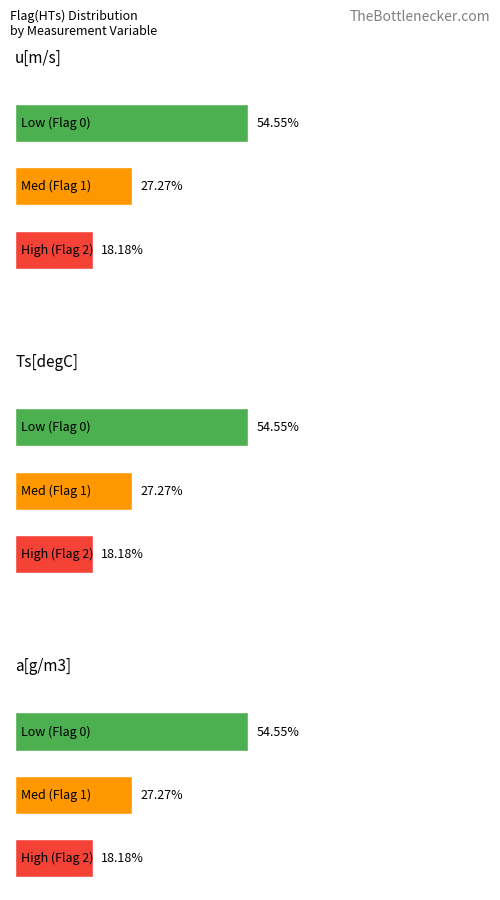

How many data points in a[g/m3] are above 15?

8